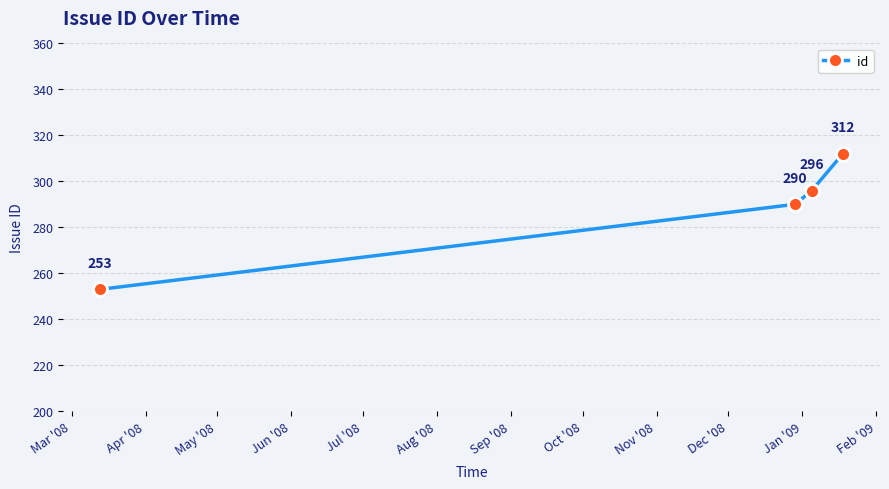

True or false: the data has more than 1 interior local peaks.

False